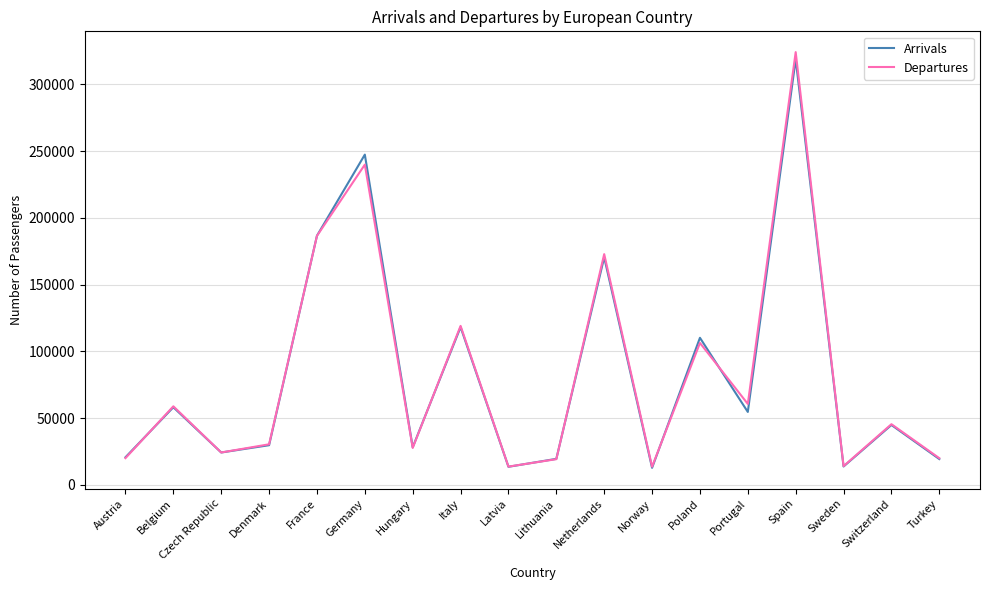

What position from the right is Switzerland?

2